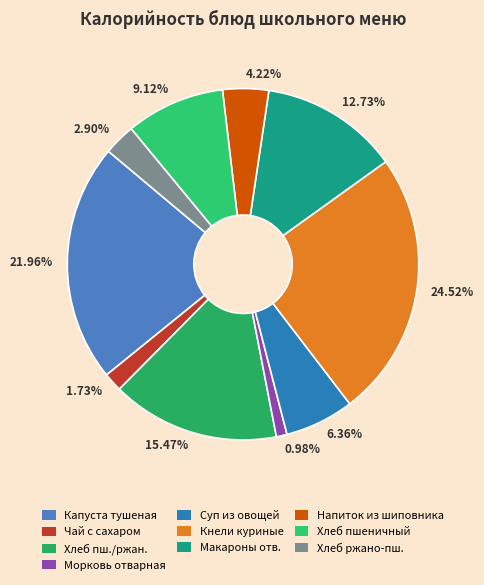

Rank the categories by value from lowest to highest.

0.98%, 1.73%, 2.90%, 4.22%, 6.36%, 9.12%, 12.73%, 15.47%, 21.96%, 24.52%